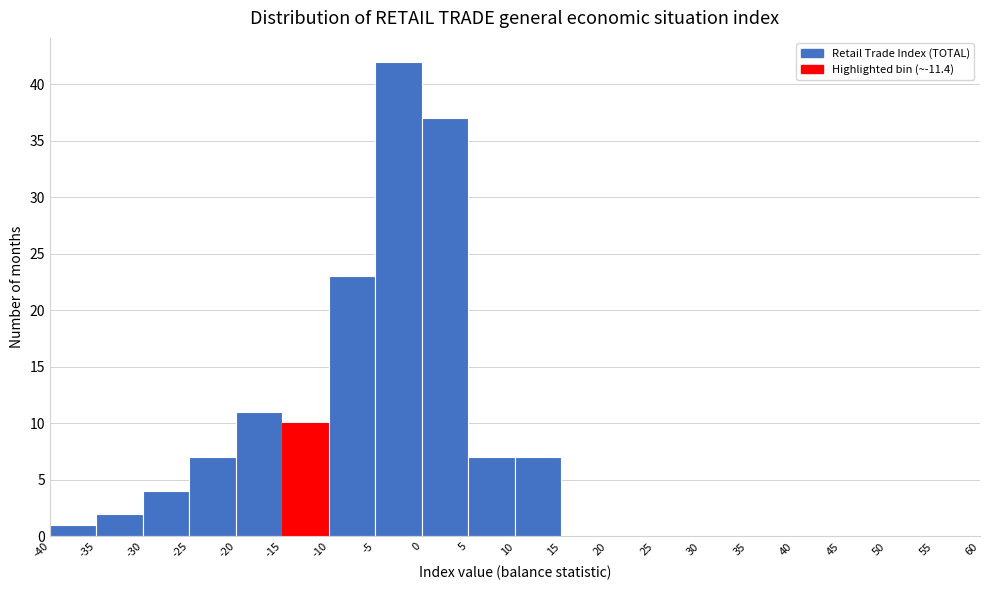

Reading left to right, transcribe this chart: for each bar, give the range it covers on the x-axis and its height. The values are not printed on the chart, so give them approximately, as read against the axis.

-40 to -35: 1
-35 to -30: 2
-30 to -25: 4
-25 to -20: 7
-20 to -15: 11
-15 to -10: 10
-10 to -5: 23
-5 to 0: 42
0 to 5: 37
5 to 10: 7
10 to 15: 7
15 to 20: 0
20 to 25: 0
25 to 30: 0
30 to 35: 0
35 to 40: 0
40 to 45: 0
45 to 50: 0
50 to 55: 0
55 to 60: 0